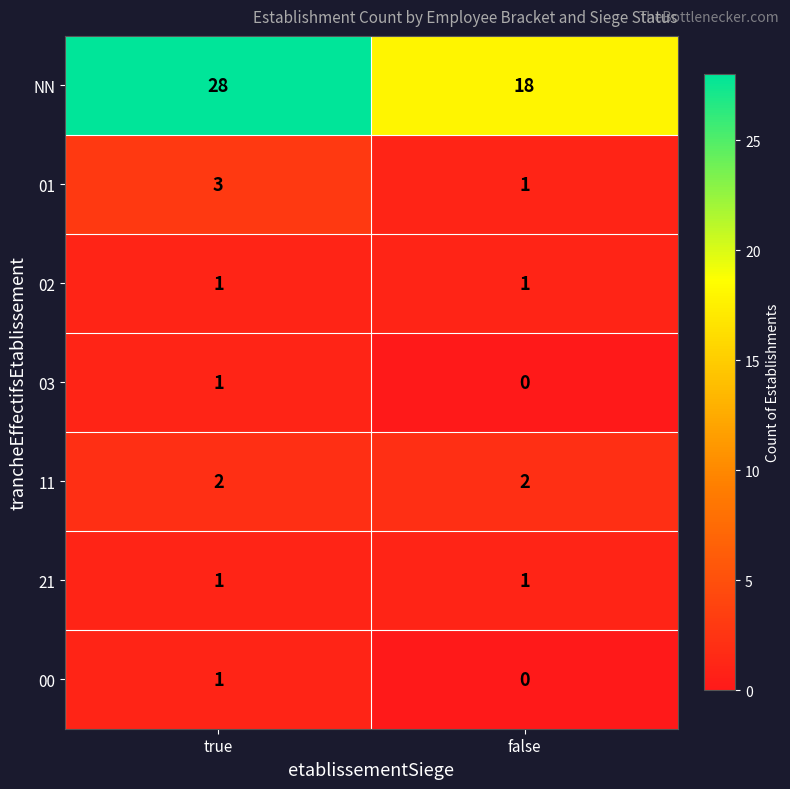

Rank the categories by NN value from lowest to highest.

false, true